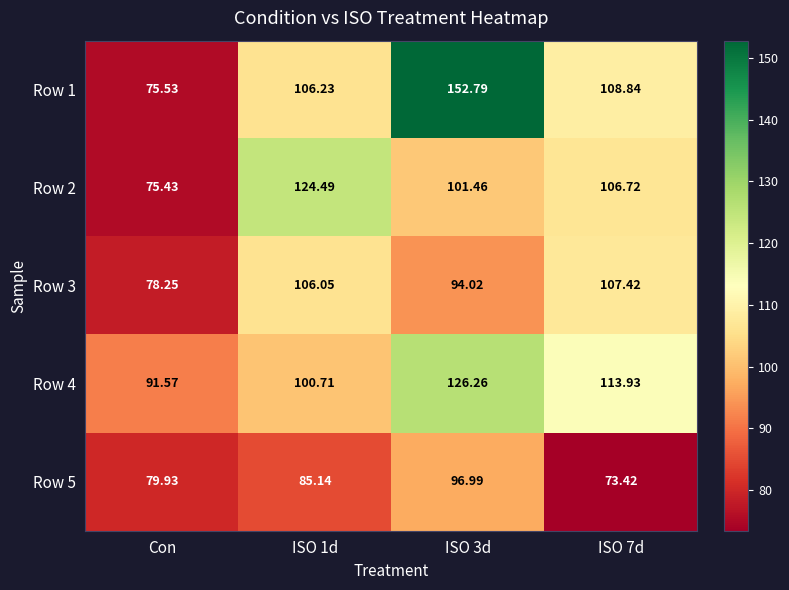

Is the value of Row 4 at ISO 3d greater than the value of Row 2 at Con?

Yes